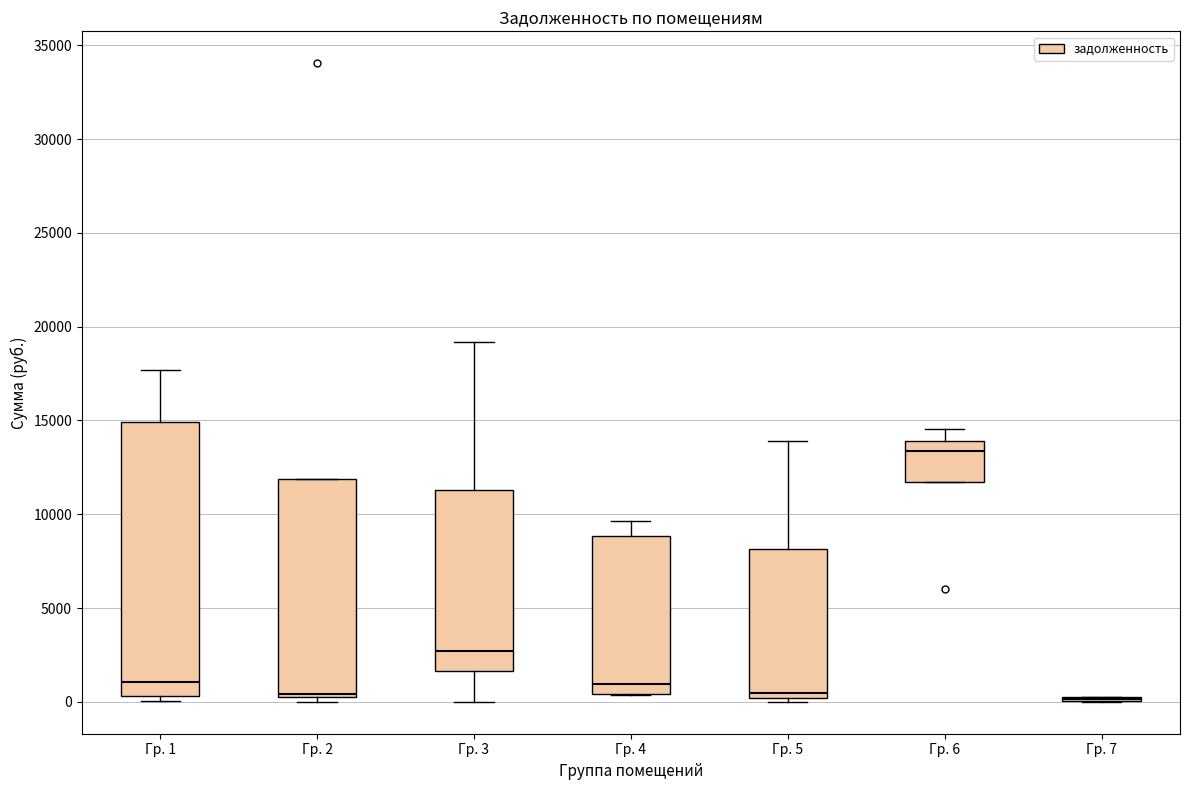

Comparing the boxes themselves (not the whiskers), which one is the tallest?

Гр. 1